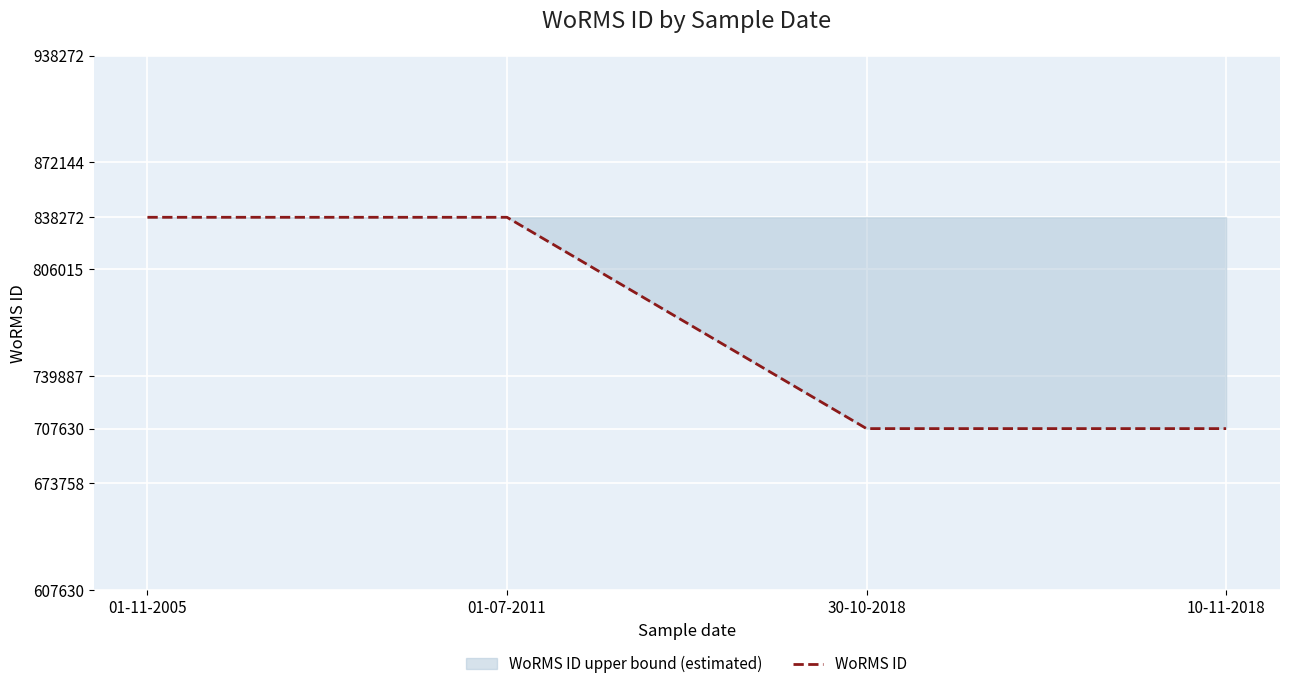

Rank the categories by value from lowest to highest.

30-10-2018, 10-11-2018, 01-11-2005, 01-07-2011